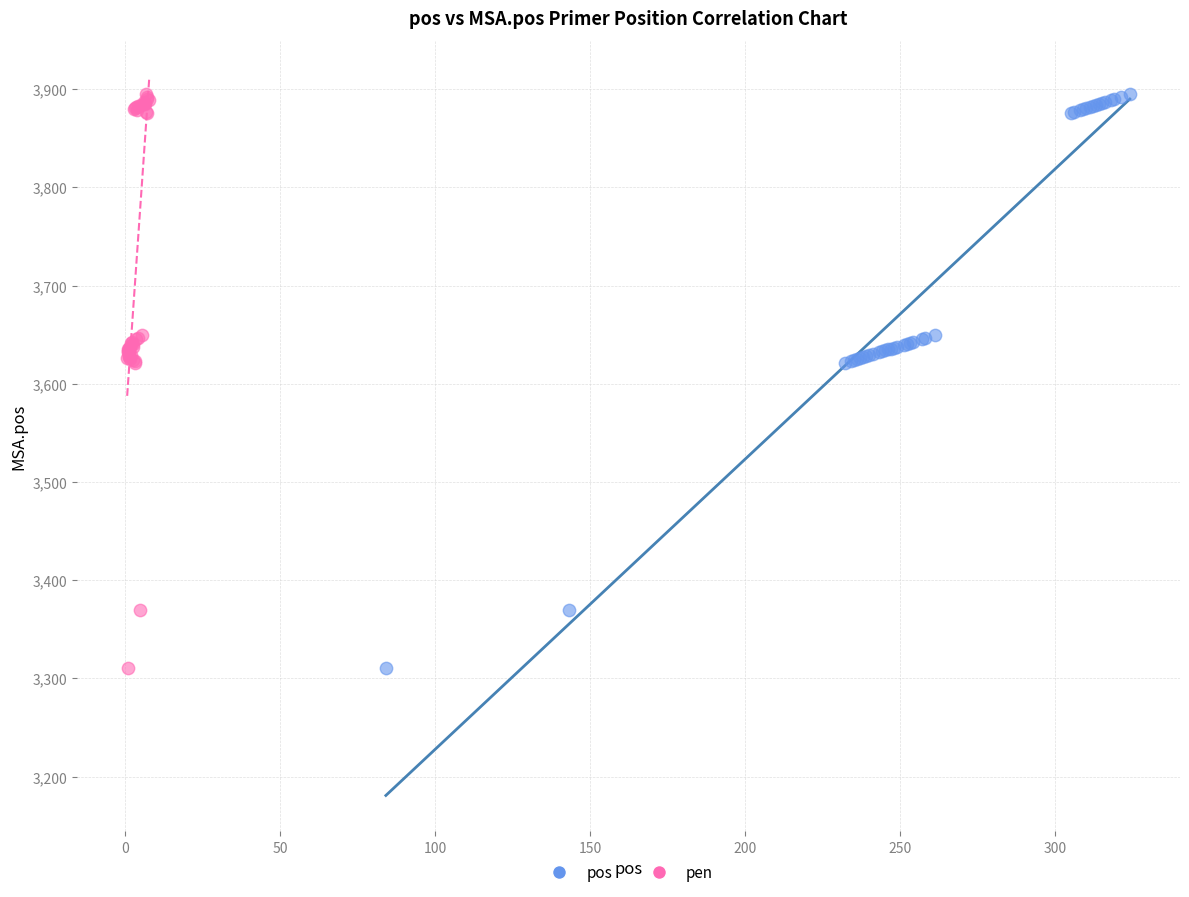

What are all the series names shown in the legend?

pos, pen